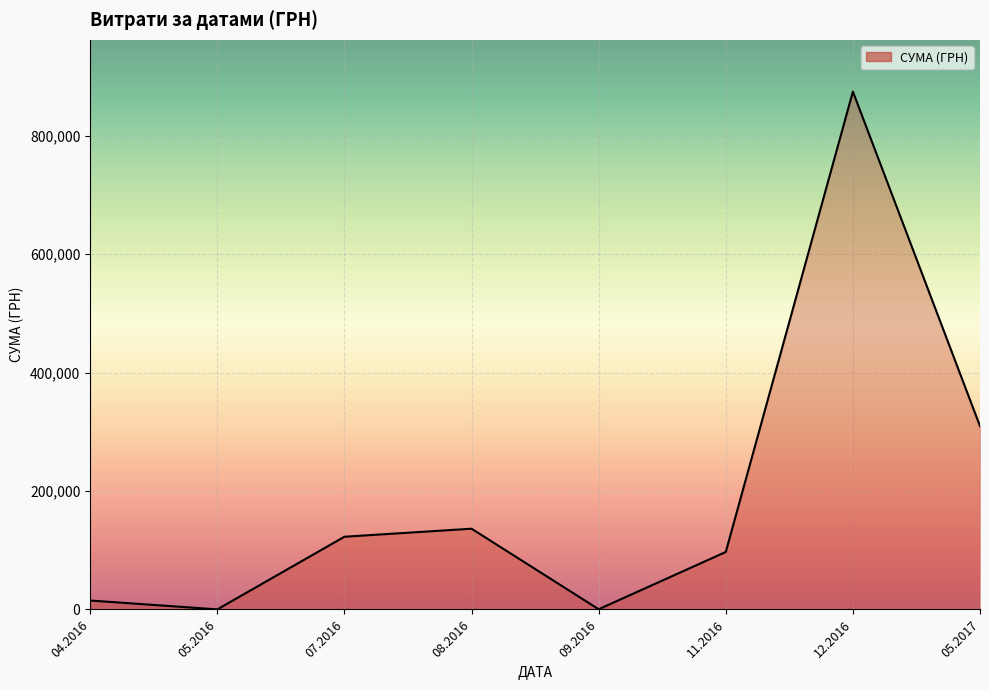

The value at 12.2016 is 1141823.8. True or false?

False